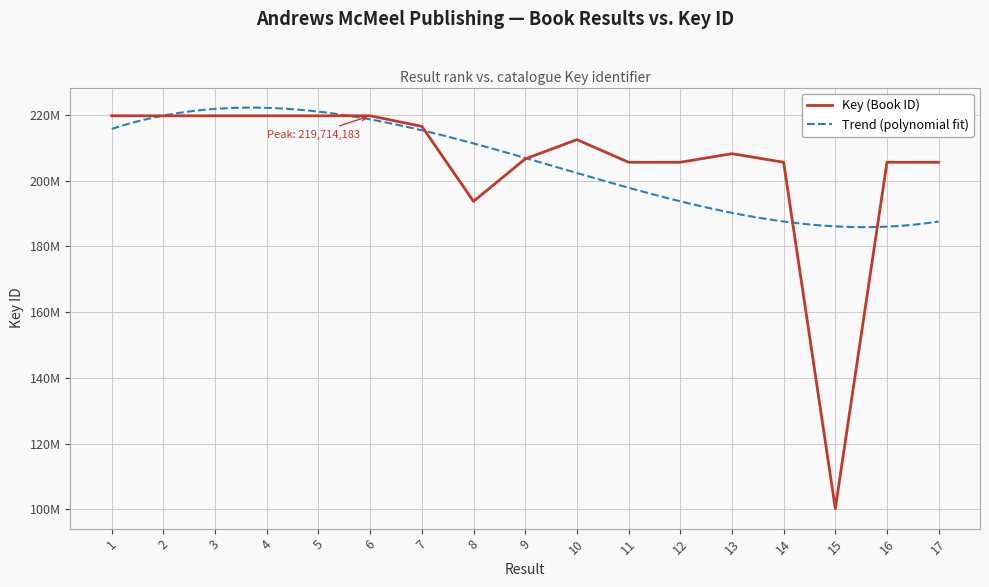

Reading left to right, what are all the values shown in this chart?

219711838	219708446	219712229	219713248	219711883	219714183	216497035	193695128	206602502	212465320	205583286	205584239	208193779	205583326	100255892	205583787	205583872